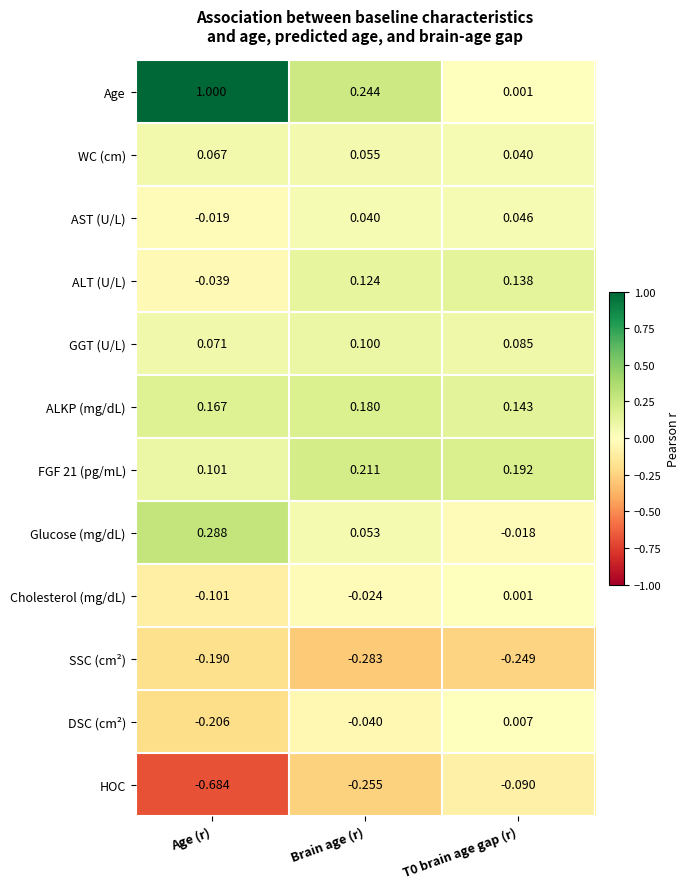

Which label corresponds to the largest value in the chart?

Age (r)